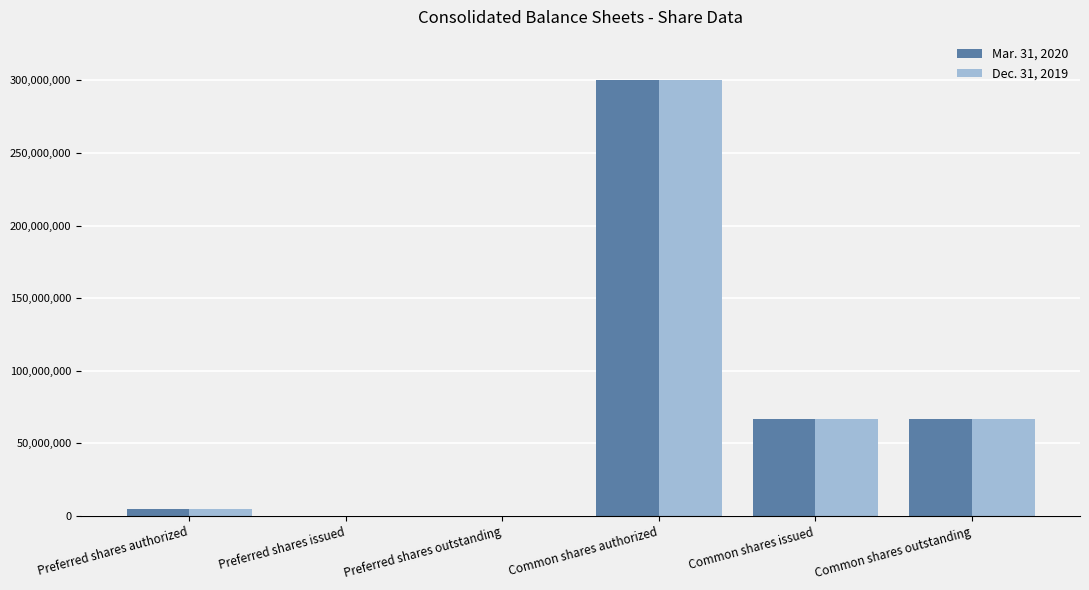

What is the total value across all series at Preferred shares authorized?

10000000